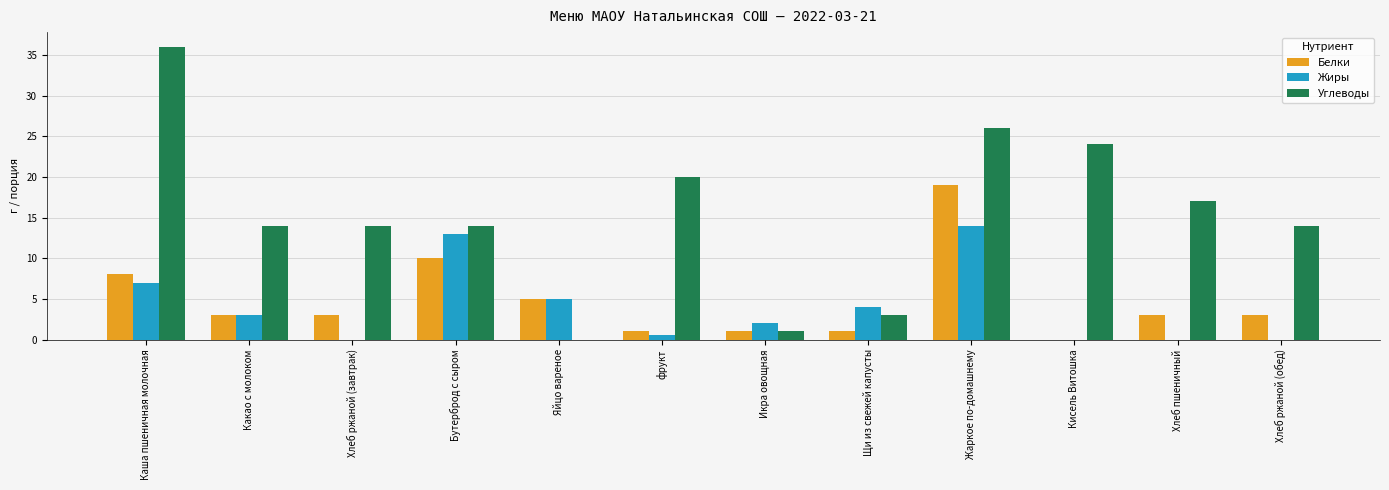

What is the sum of the Белки values at Какао с молоком and Хлеб ржаной (обед)?

6.0